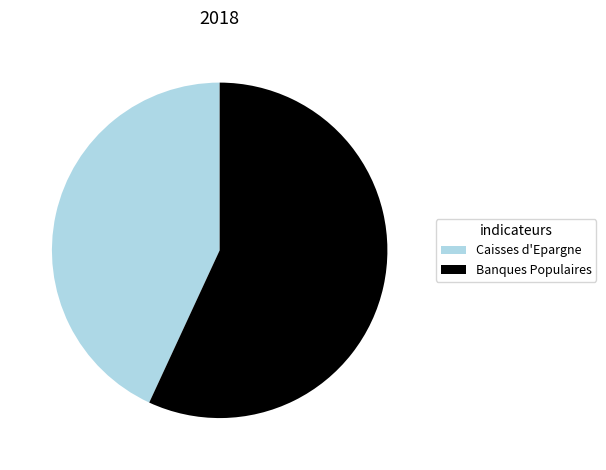

Which category has the biggest portion of the pie?

Banques Populaires